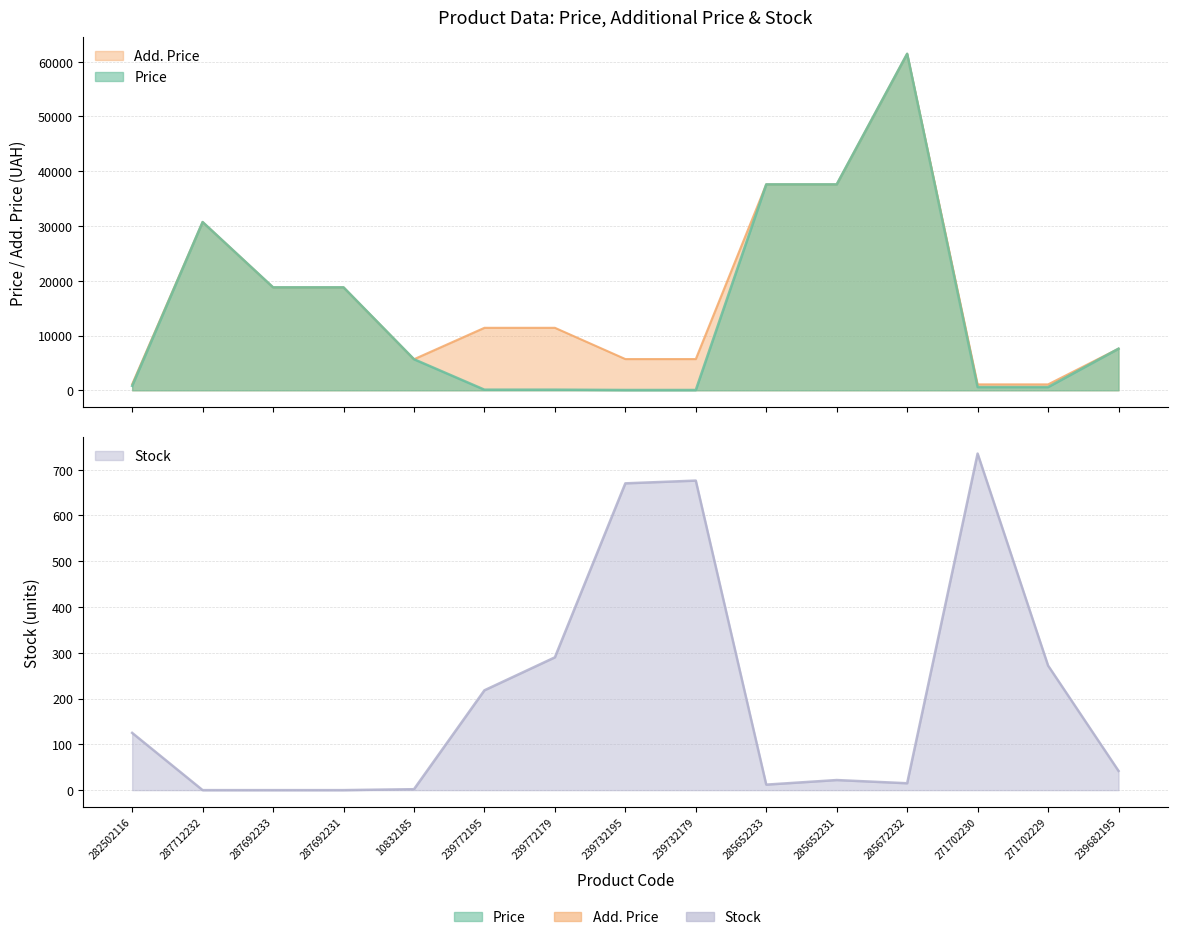

True or false: Price and Add. Price cross at least once.

False